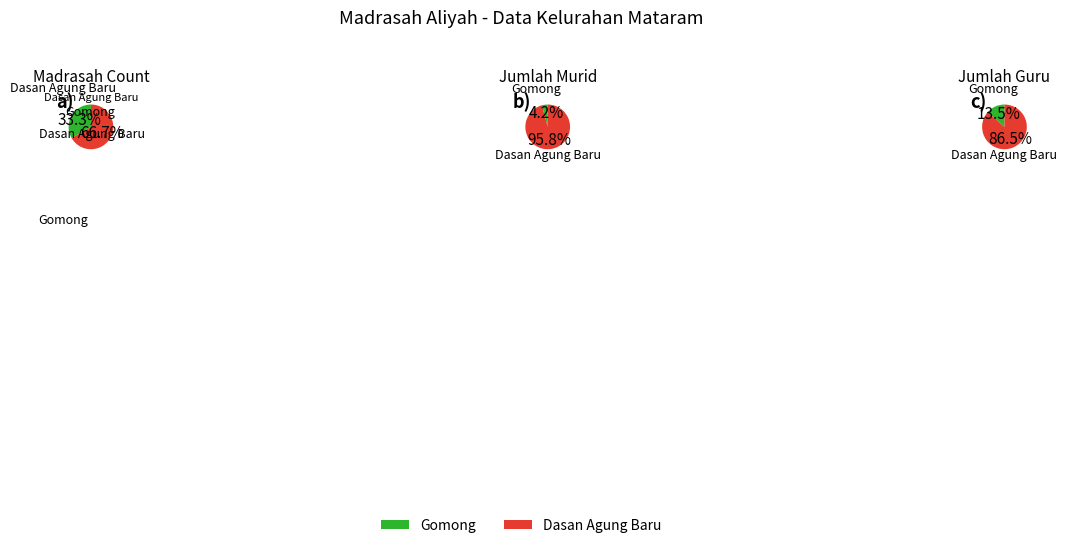

Combined, do Dasan Agung Baru and Gomong account for over 50%?

Yes